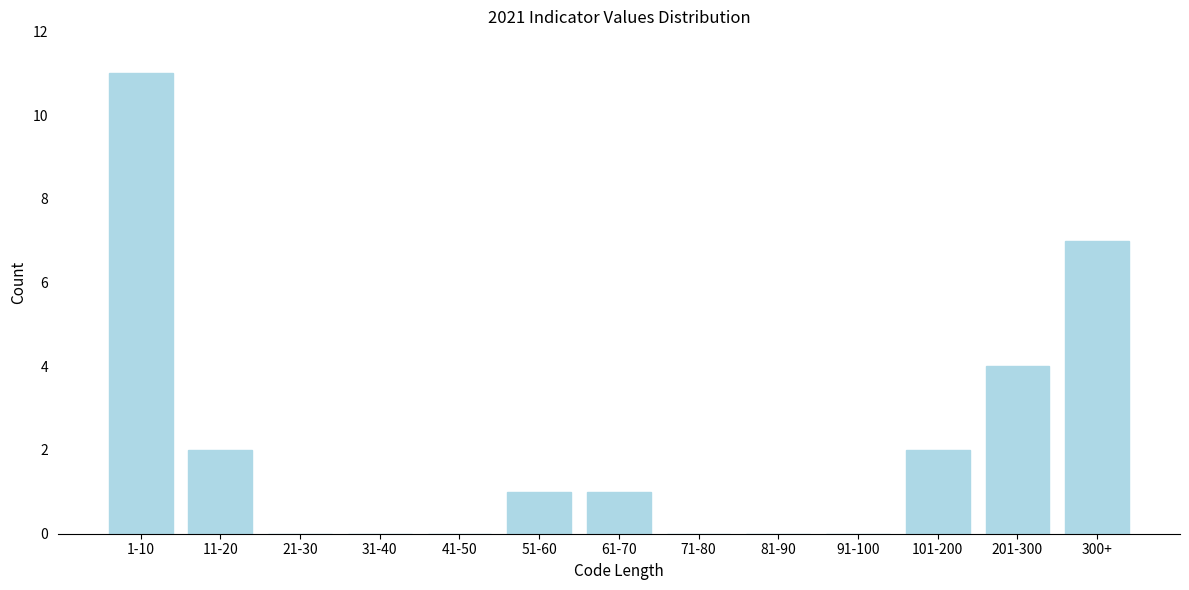

Reading left to right, extract all data points from this chart.

1-10=11	11-20=2	21-30=0	31-40=0	41-50=0	51-60=1	61-70=1	71-80=0	81-90=0	91-100=0	101-200=2	201-300=4	300+=7